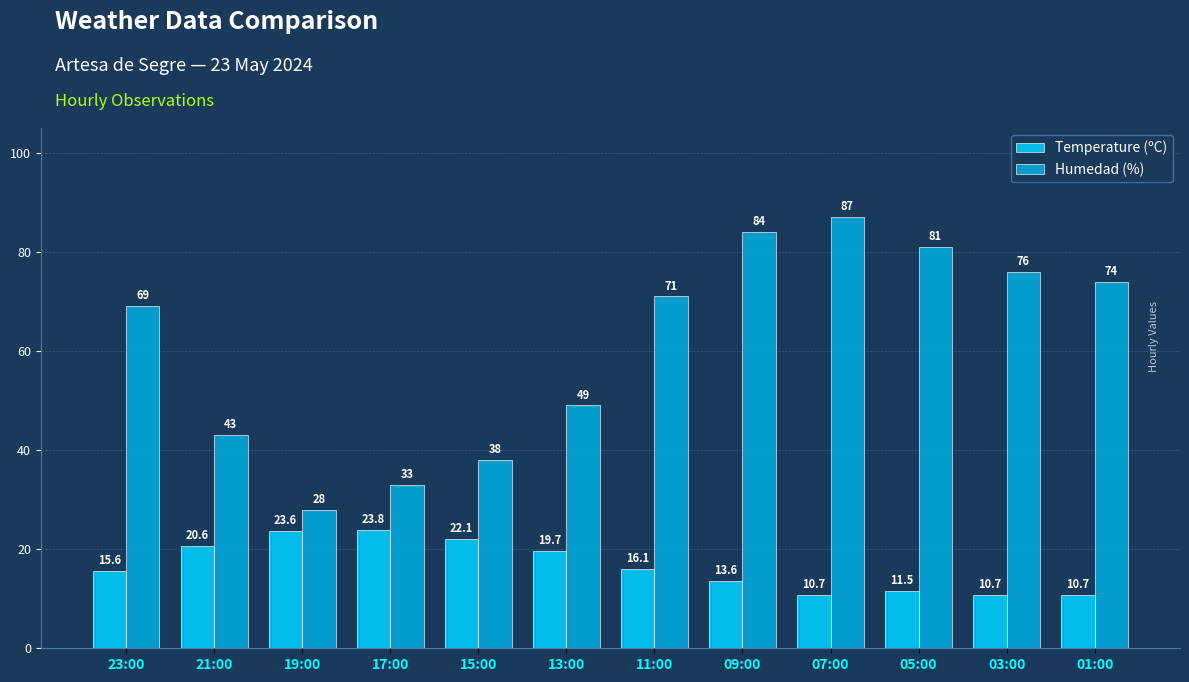

Between 15:00 and 13:00, which series saw the biggest shift?

Humedad (%)